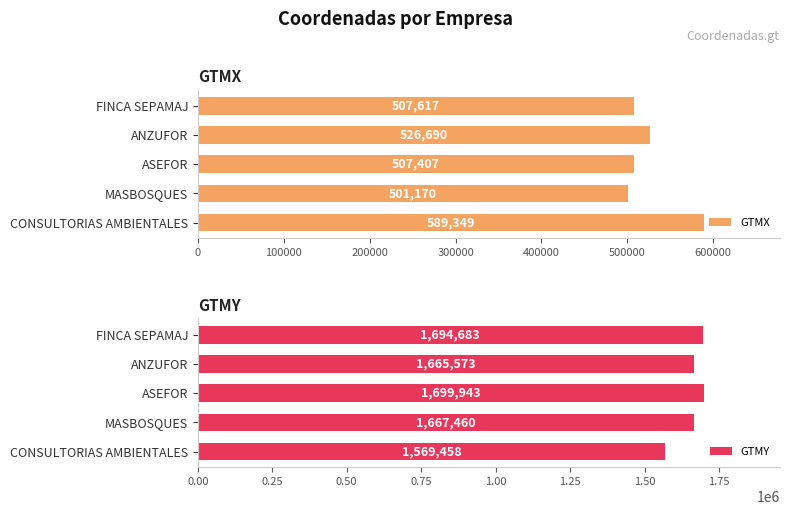

What is the difference between the maximum and second lowest values in the GTMX series?

81942